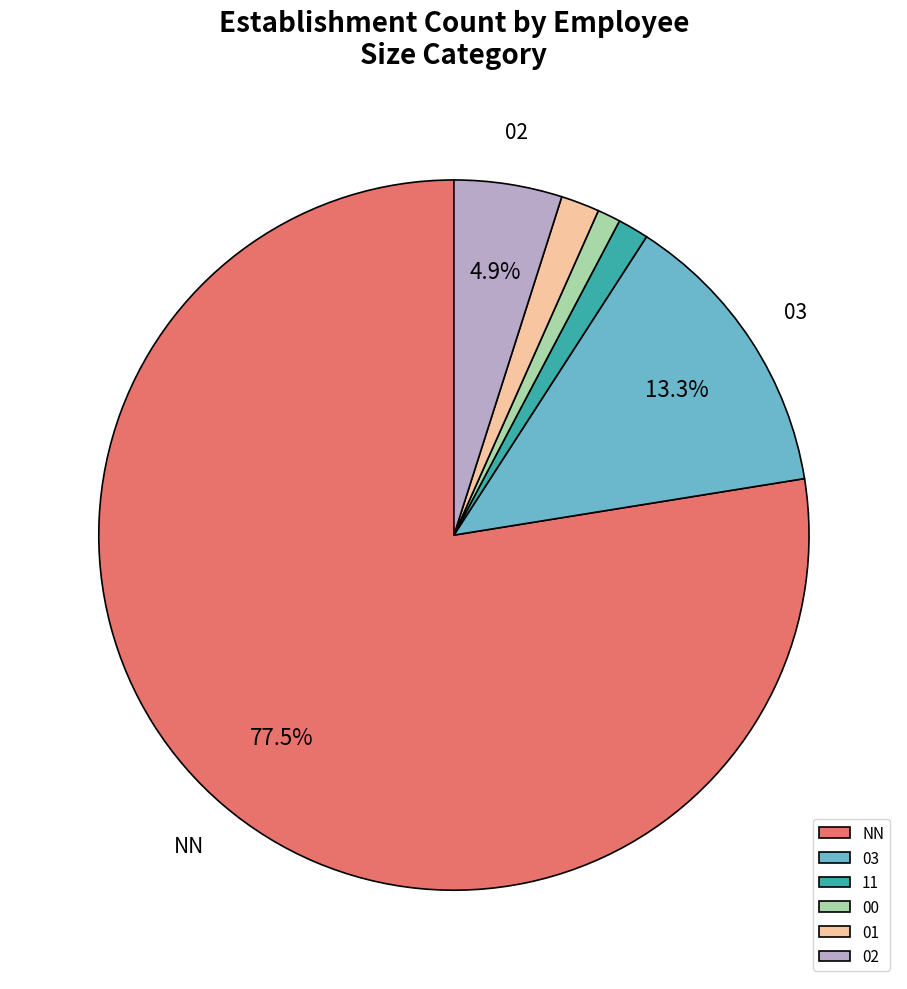

True or false: 11 accounts for 14% of the total.

False